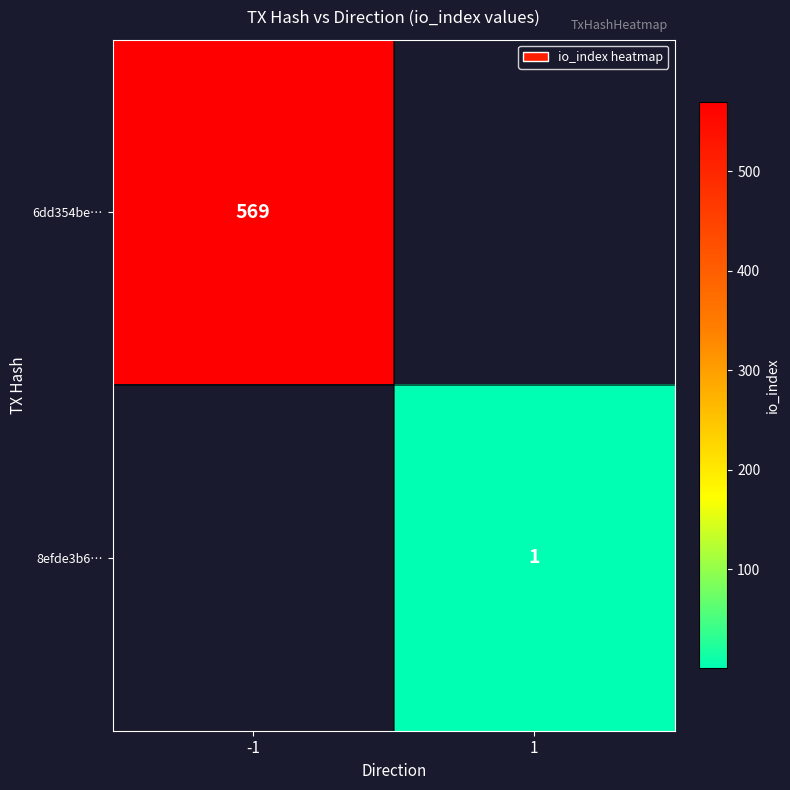

True or false: 8efde3b6… has a value of 1 at 1.

True